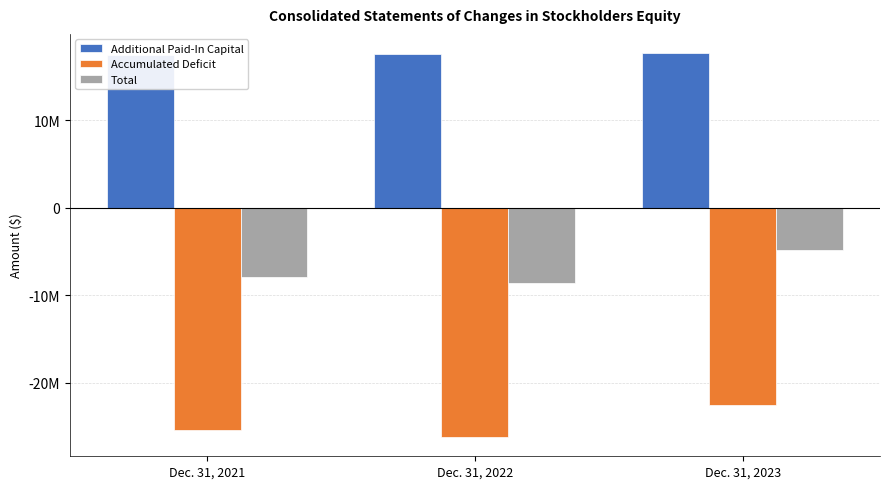

What is the difference between the Additional Paid-In Capital values at Dec. 31, 2022 and Dec. 31, 2023?

48706